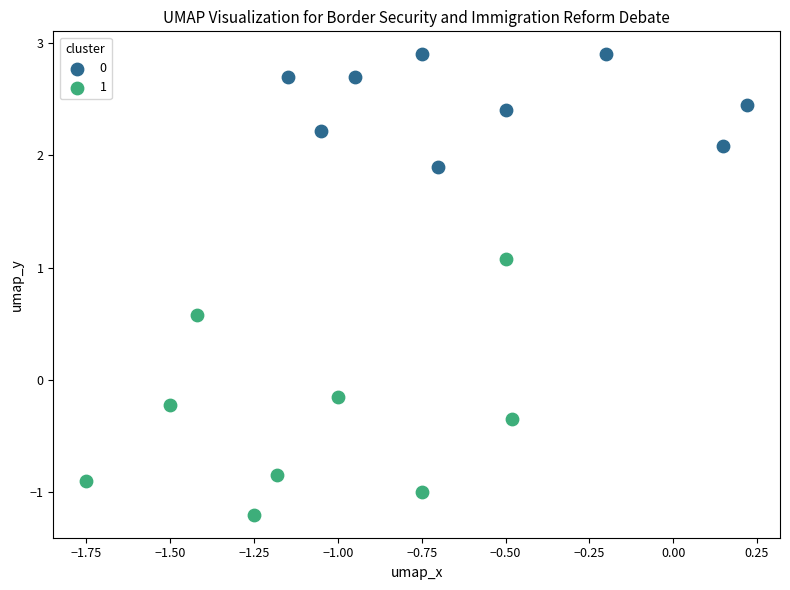

What are all the series names shown in the legend?

0, 1